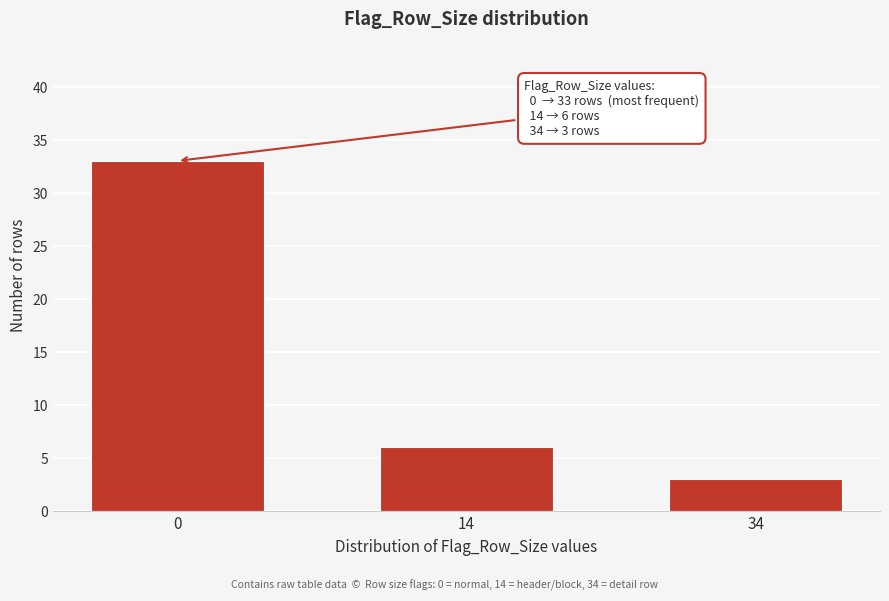

Reading left to right, transcribe all the data shown in this chart.

33	6	3